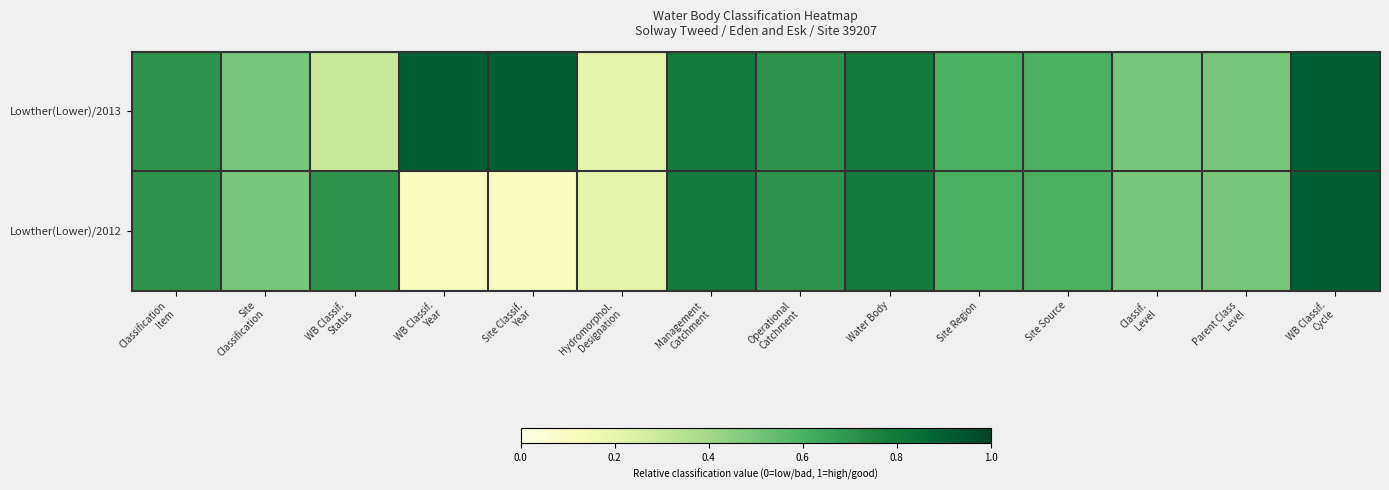

The value of Lowther(Lower)/2013 at Operational Catchment is 0.3. True or false?

False